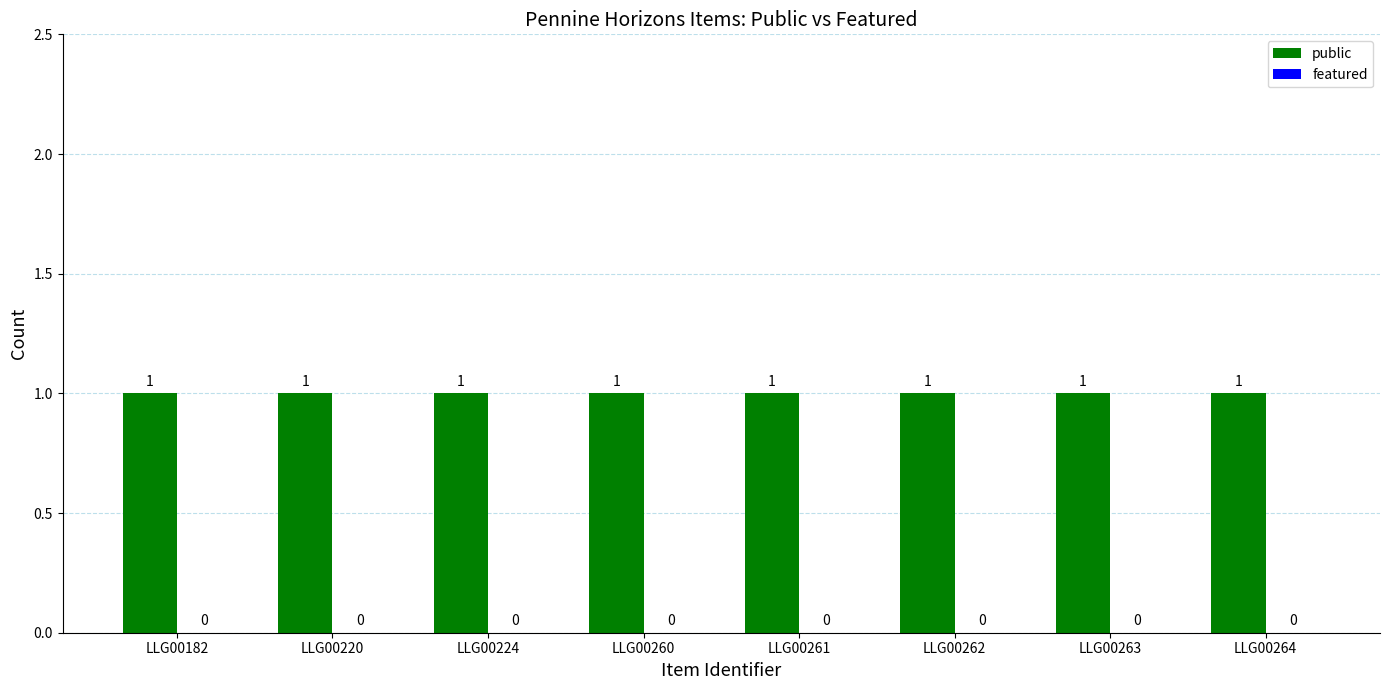

Does the chart contain stacked bars?

No